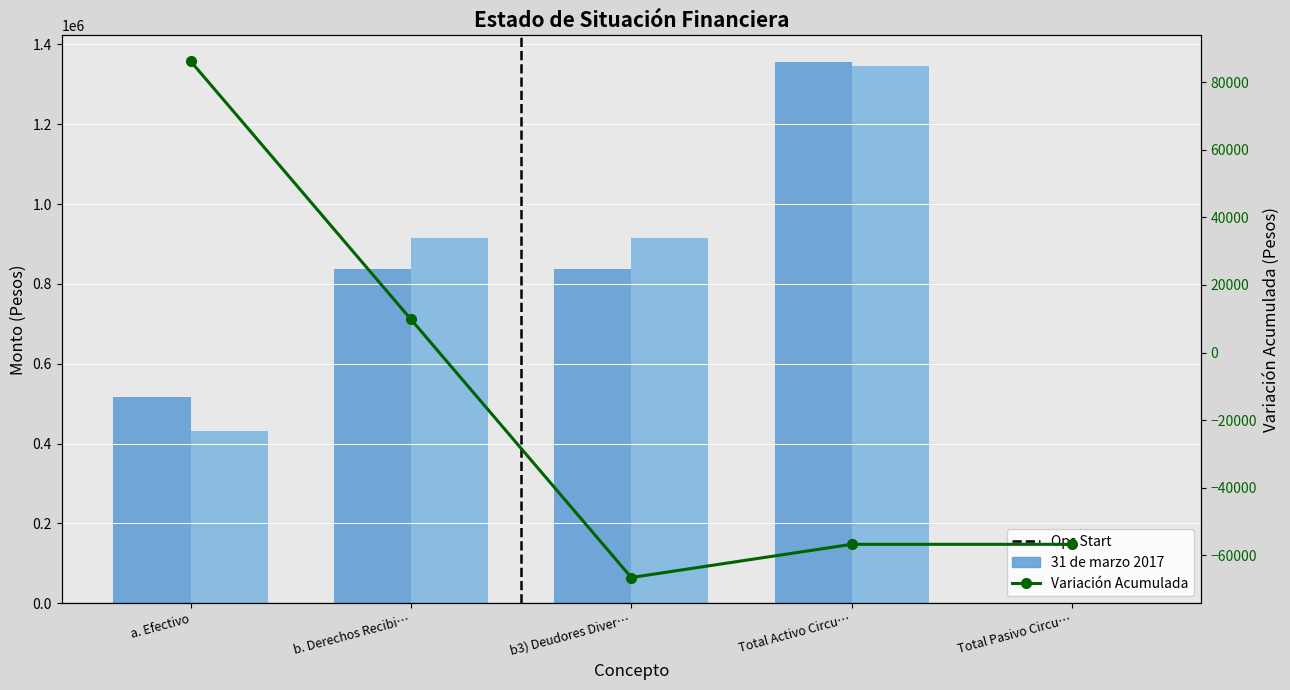

How many data points does each series have?

5